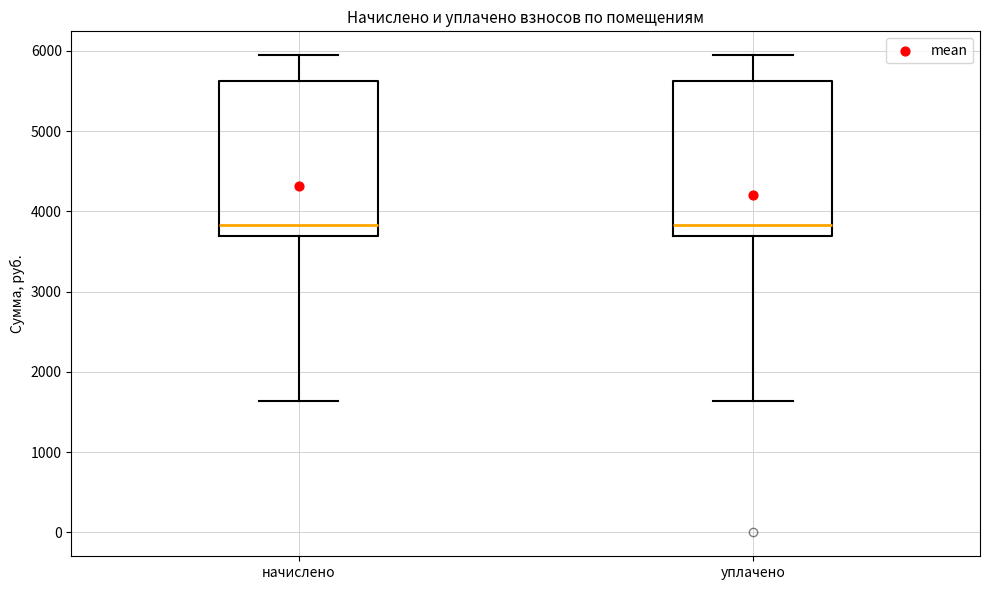

Reading left to right, read every box against the y-axis: the position of its median line, the range the box covers, and the ends of its whiskers. The values are not printed on the chart, so give them approximately, as read against the axis.

начислено: median 3800, box 3700 to 5600, whiskers 1600 to 5900
уплачено: median 3800, box 3700 to 5600, whiskers 1600 to 5900